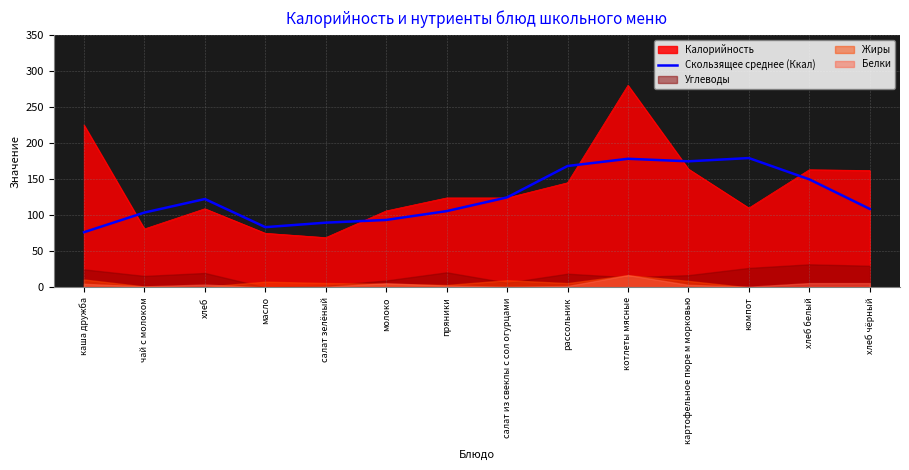

Reading left to right, list all the values displayed in this chart.

76.5	103.8	122.5	83.5	89.8	93.5	105.8	124.8	168.2	178.2	174.8	179.2	149.8	108.8